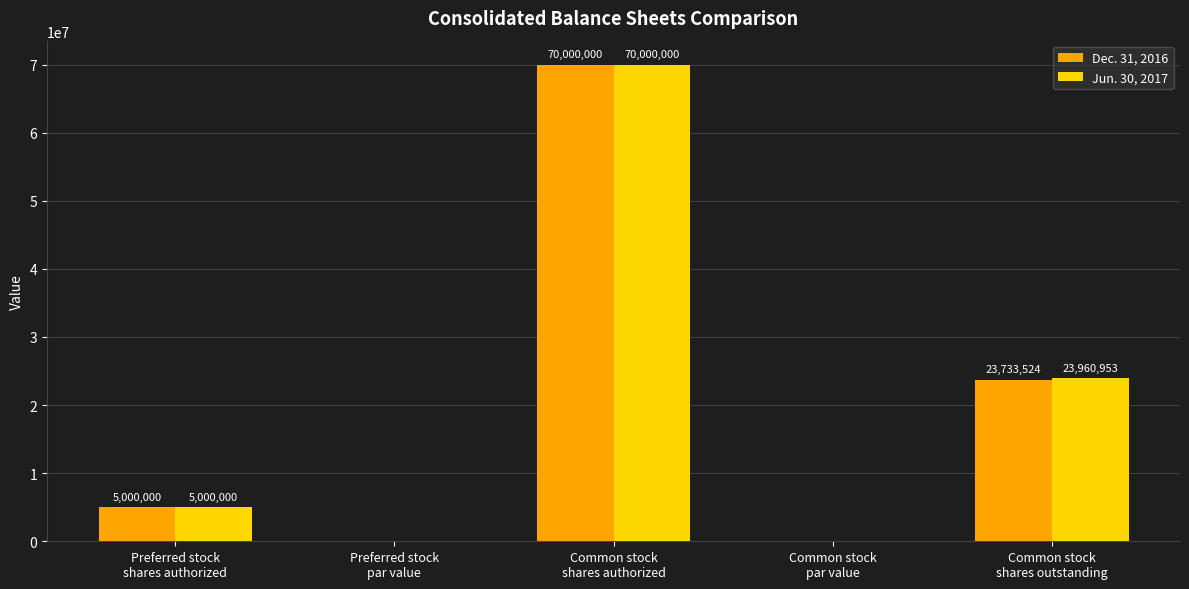

The Jun. 30, 2017 series shows 23960953.0 at Common stock
shares outstanding. True or false?

True